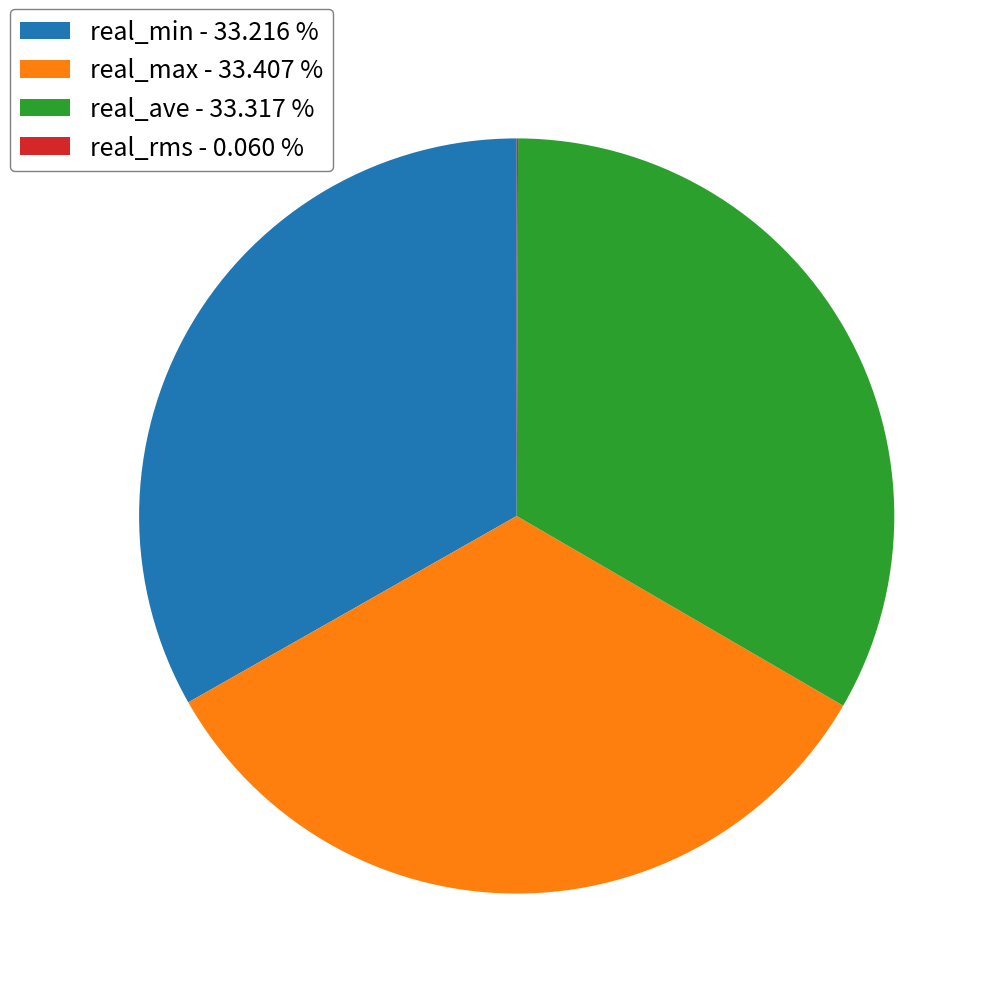

Combined, do real_max - 33.407 % and real_min - 33.216 % account for over 50%?

Yes